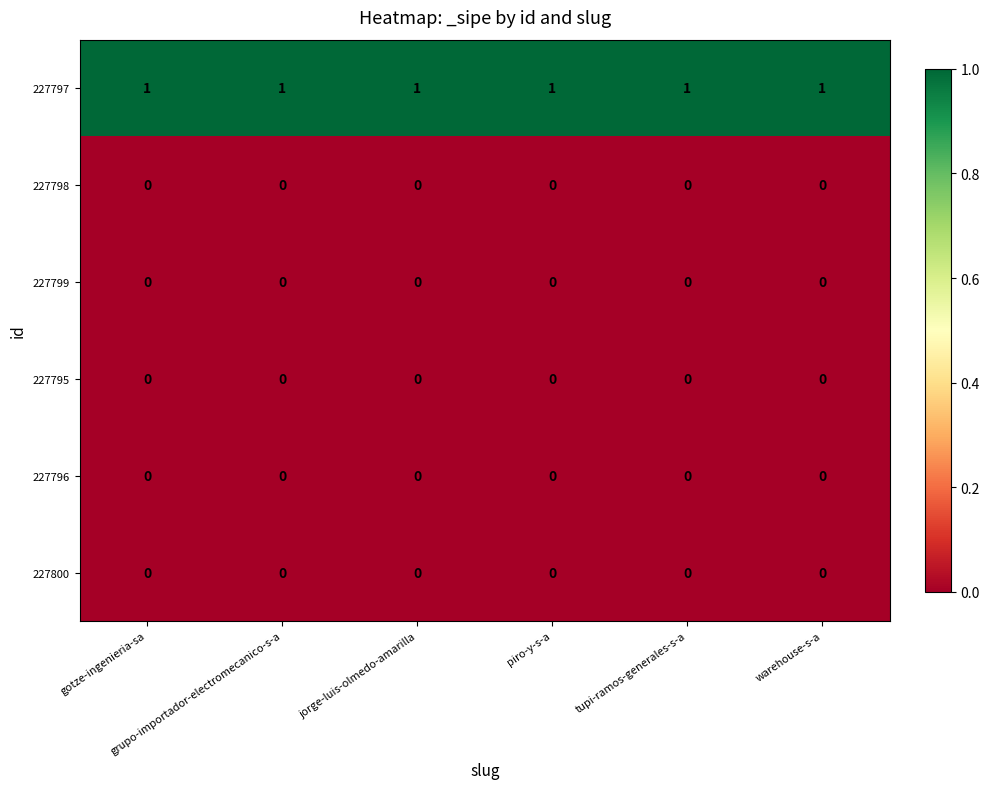

What is the total value across all series at tupi-ramos-generales-s-a?

1